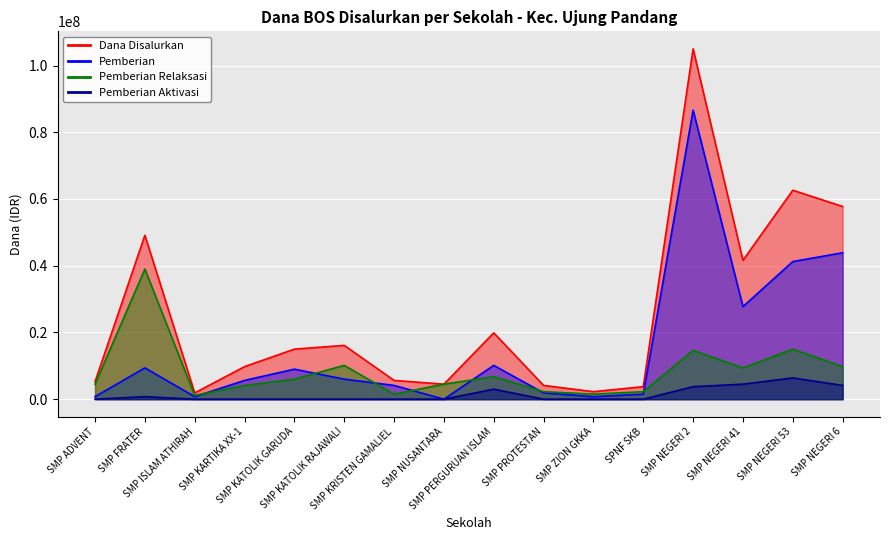

How many intersections are there between Pemberian and Pemberian Relaksasi?

7